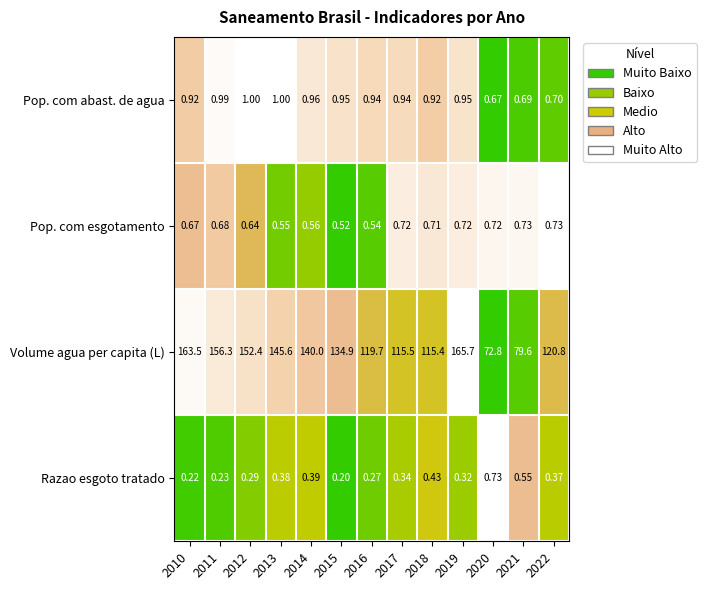

Which series has the largest range (max minus min)?

Volume agua per capita (L)